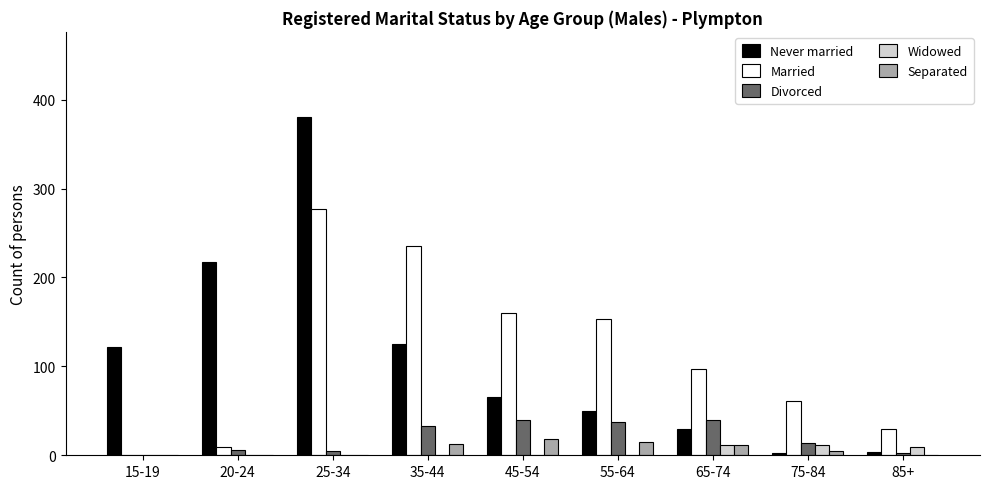

How many distinct data groups are displayed?

5